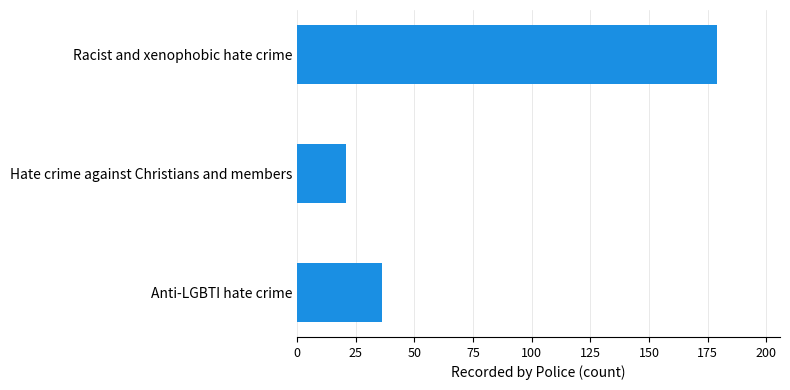

Reading top to bottom, extract all data points from this chart.

Racist and xenophobic hate crime=179	Hate crime against Christians and members=21	Anti-LGBTI hate crime=36